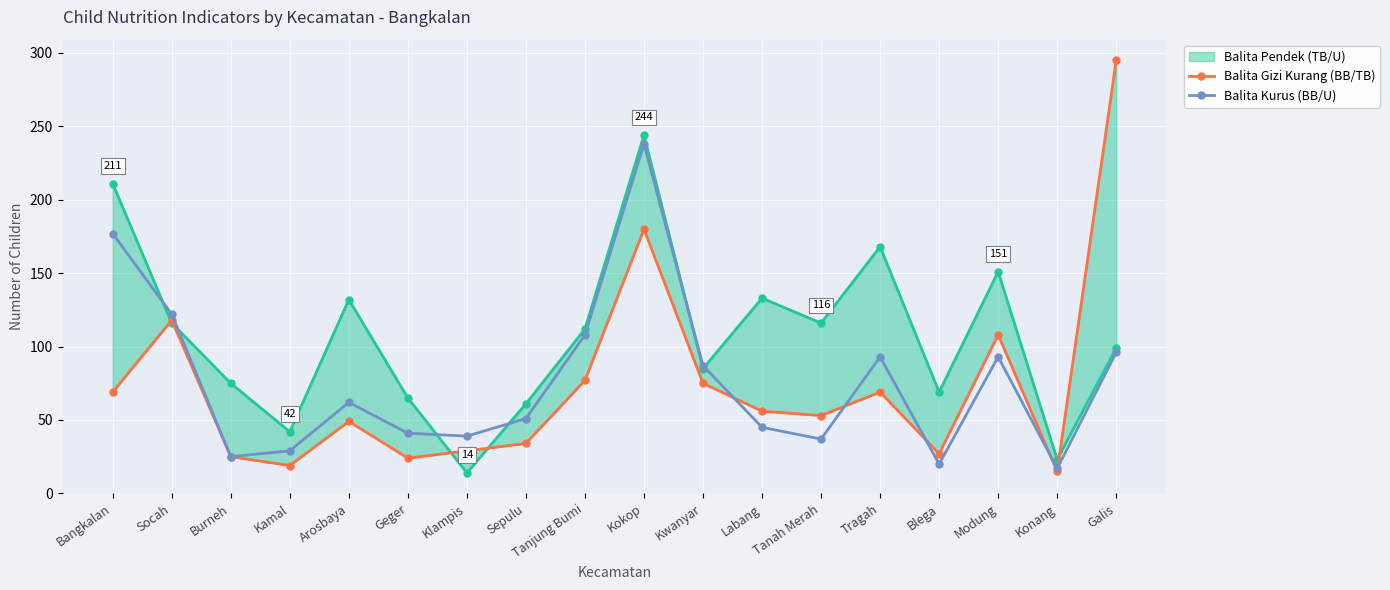

True or false: balita_gizi_kurang__bb_tb and balita_kurus__bb_u_ intersect in this chart.

True